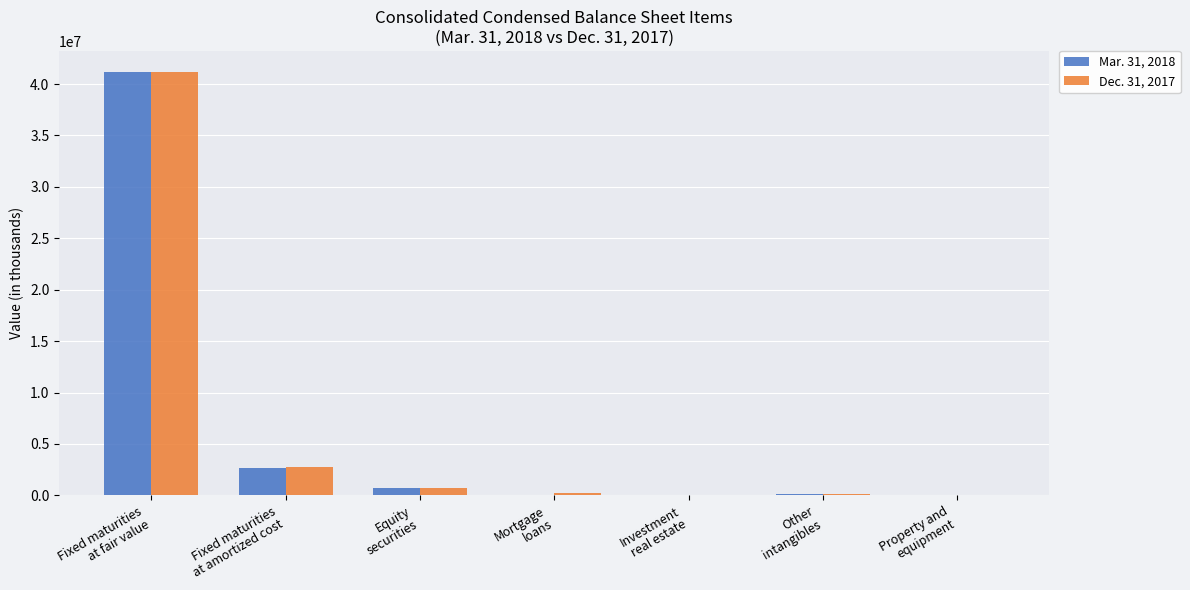

Which category has the highest value across all series?

Fixed maturities
at fair value